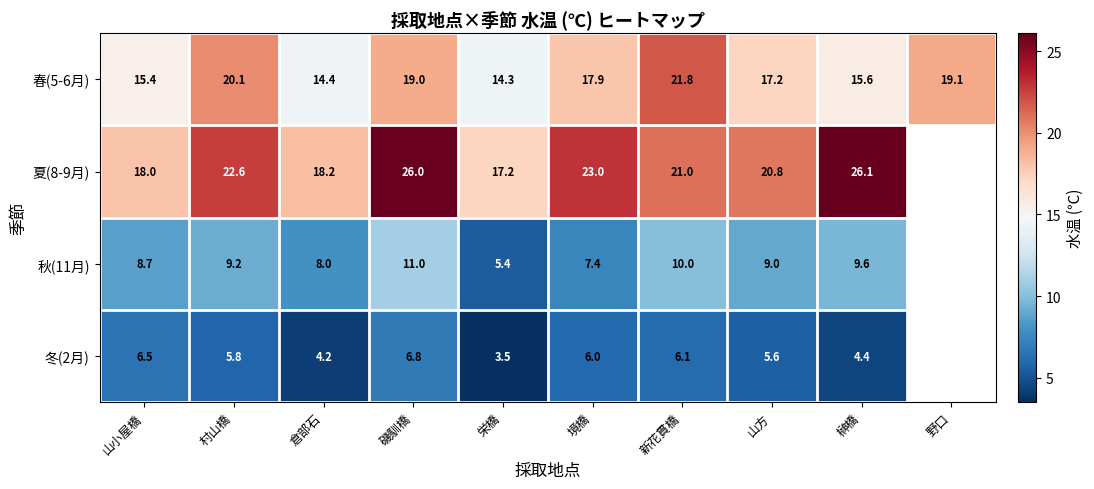

Between 山小屋橋 and 新花貫橋, which series saw the biggest shift?

春(5-6月)